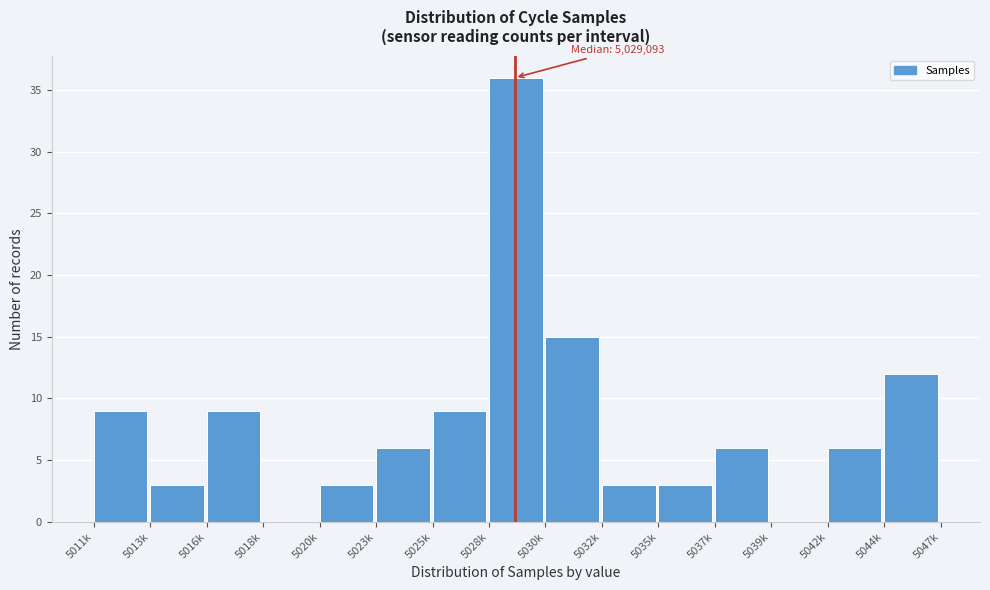

Reading left to right, what are all the values shown in this chart?

5011k=9	5013k=3	5016k=9	5018k=0	5020k=3	5023k=6	5025k=9	5028k=36	5030k=15	5032k=3	5035k=3	5037k=6	5039k=0	5042k=6	5044k=12